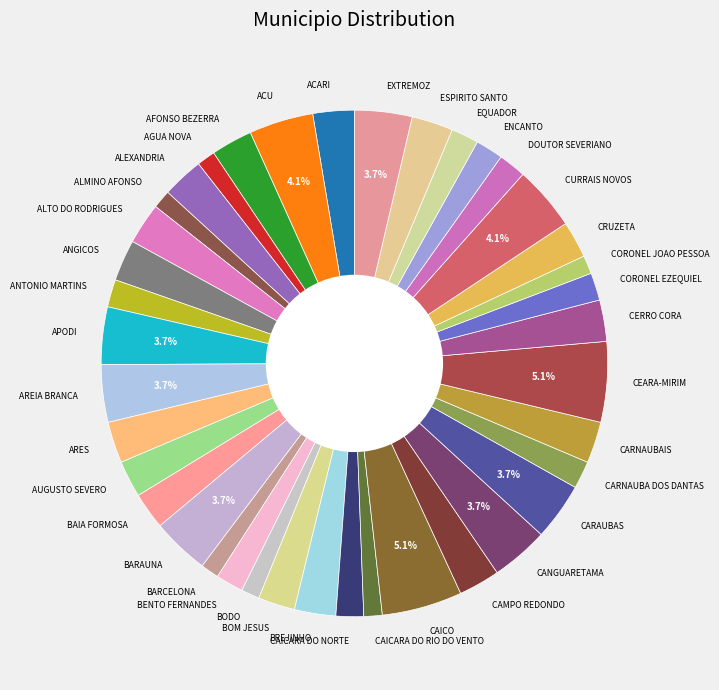

Do DOUTOR SEVERIANO and ALEXANDRIA together represent more than half of the pie?

No